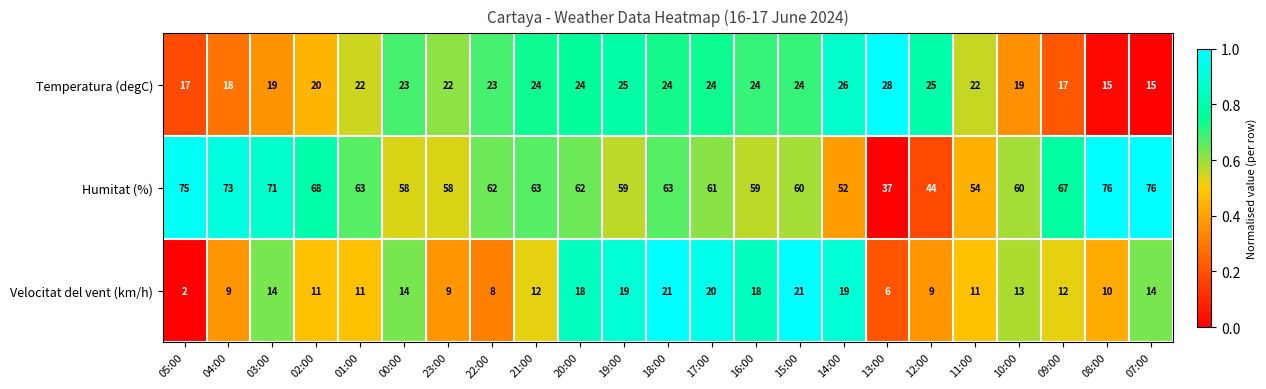

Which series has the largest range (max minus min)?

Humitat (%)